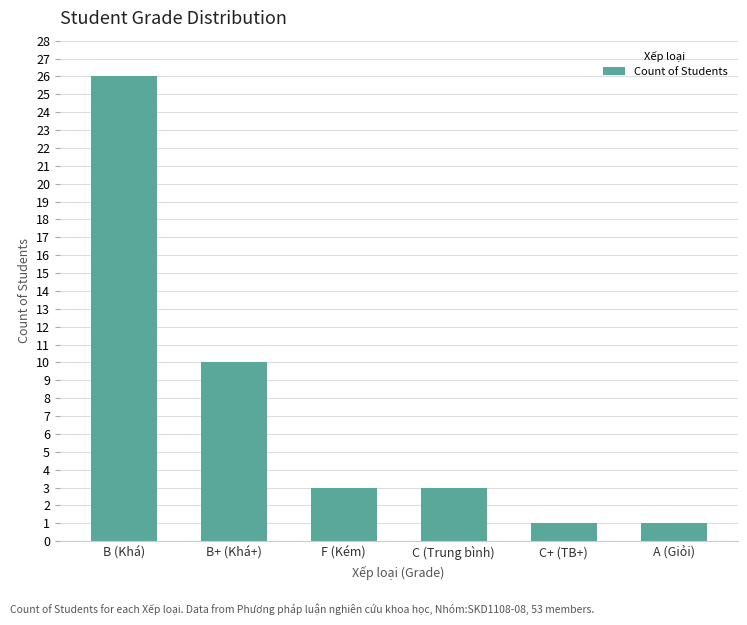

What is the ratio of the value at B+ (Khá+) to the value at F (Kém)?

3.3